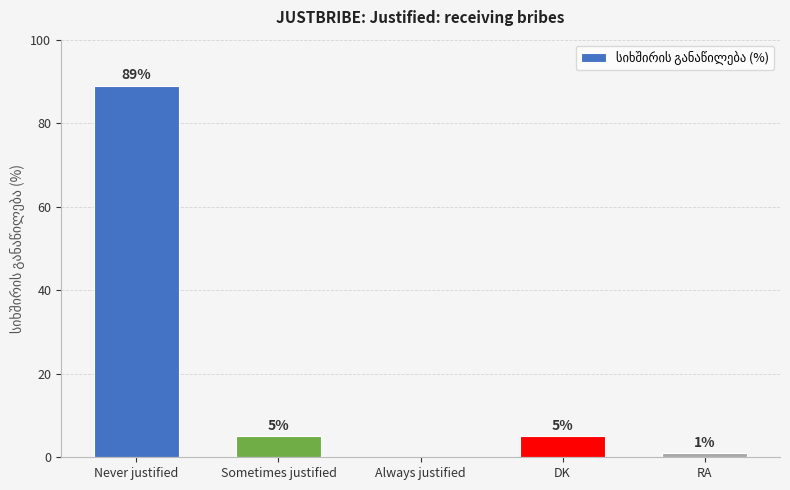

Is it true that the value at RA is 1?

True